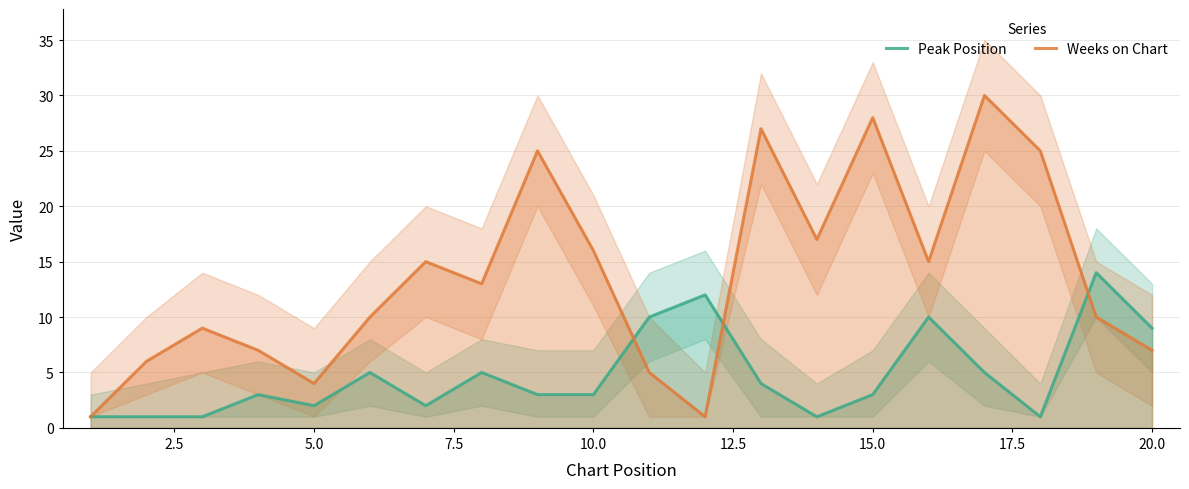

Which series has the largest total across all categories?

Weeks on Chart